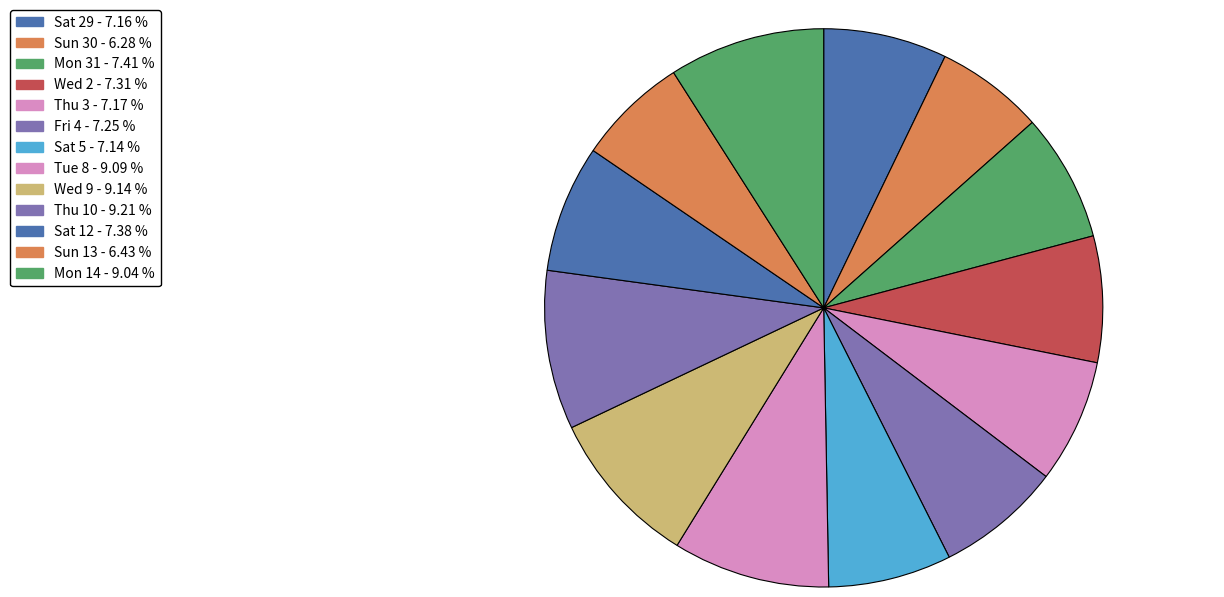

How many slices are in this pie chart?

13